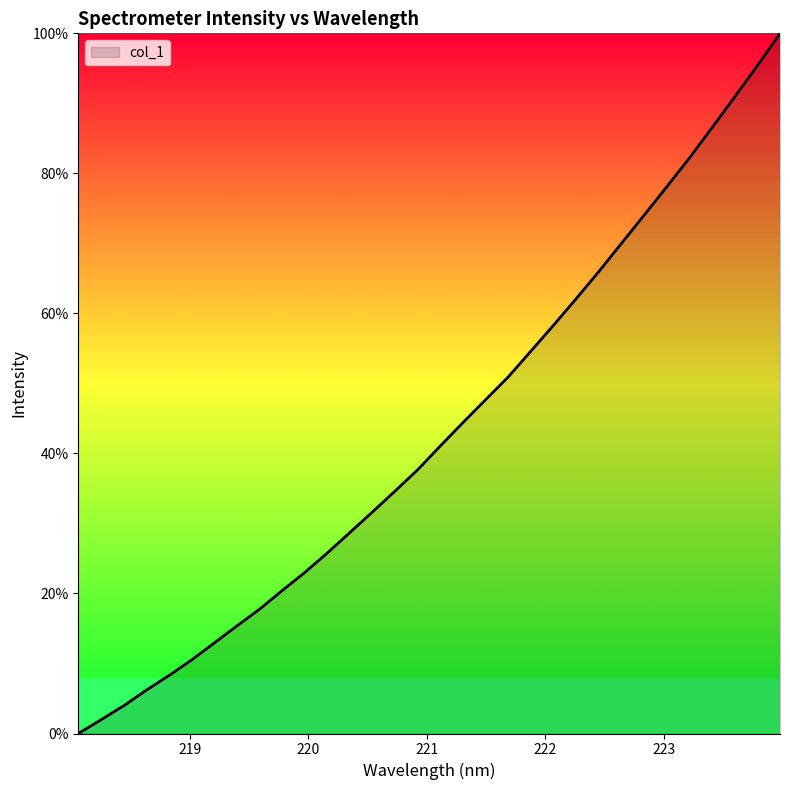

How many lines are shown in the chart?

1